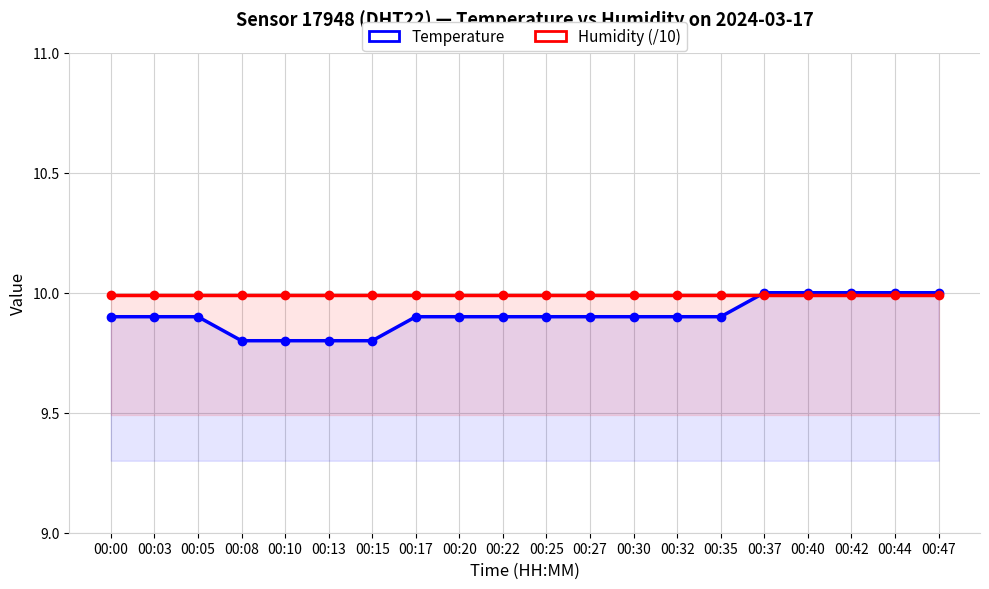

Rank the categories by Humidity (/10) value from lowest to highest.

00:00, 00:03, 00:05, 00:08, 00:10, 00:13, 00:15, 00:17, 00:20, 00:22, 00:25, 00:27, 00:30, 00:32, 00:35, 00:37, 00:40, 00:42, 00:44, 00:47